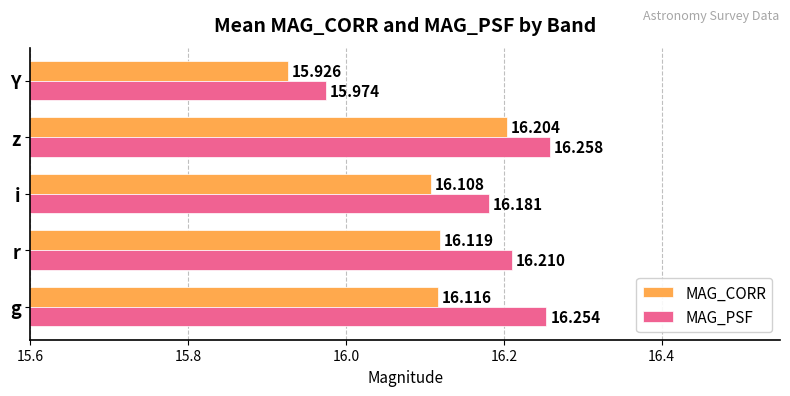

Between g and Y, which series saw the biggest shift?

MAG_PSF